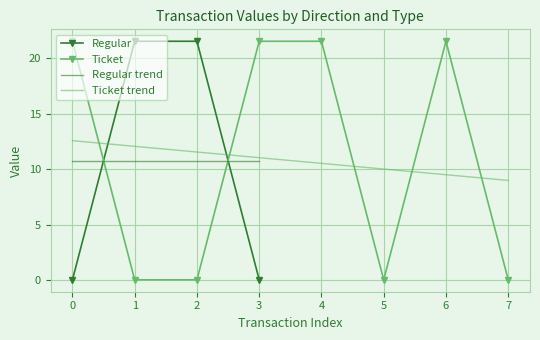

Is it true that Regular equals 7.1 at 2?

False